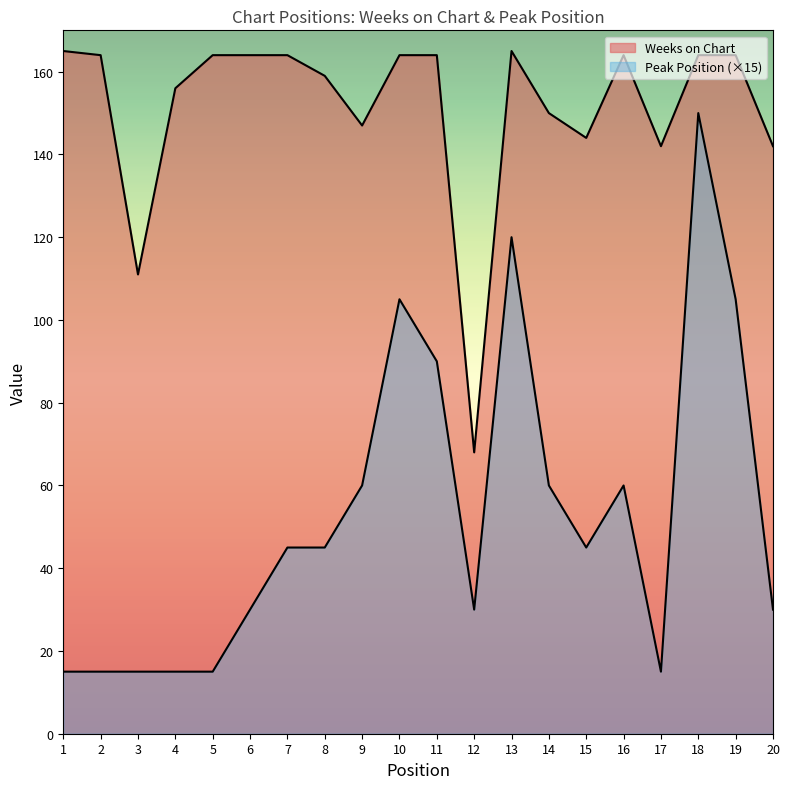

What is the value of the Weeks on Chart point at the 5th from the left?

164